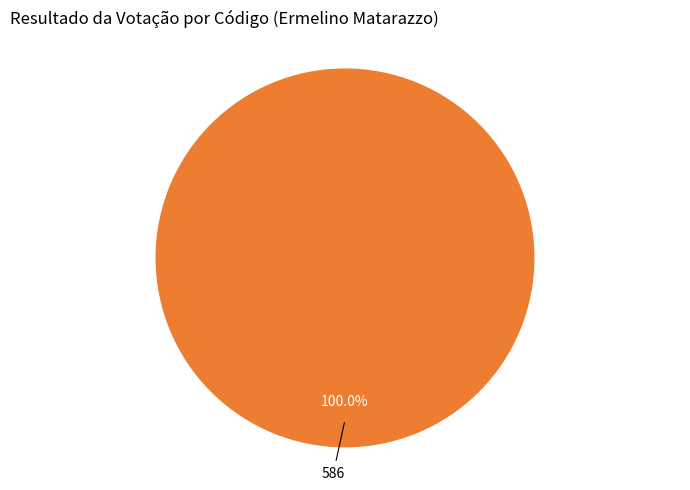

Is there any slice that represents more than half of the pie?

Yes